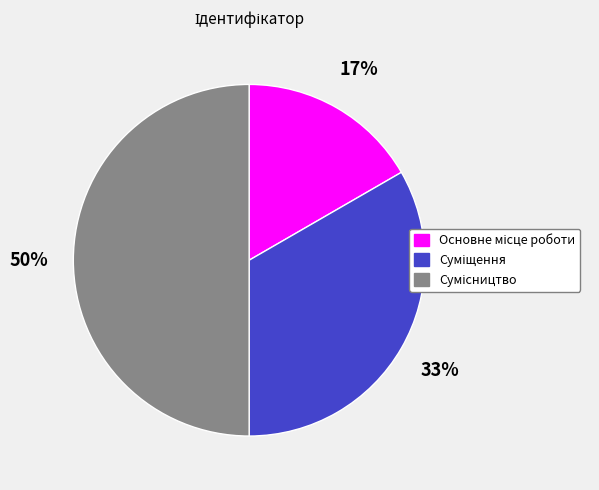

Count the number of slices in the pie.

3